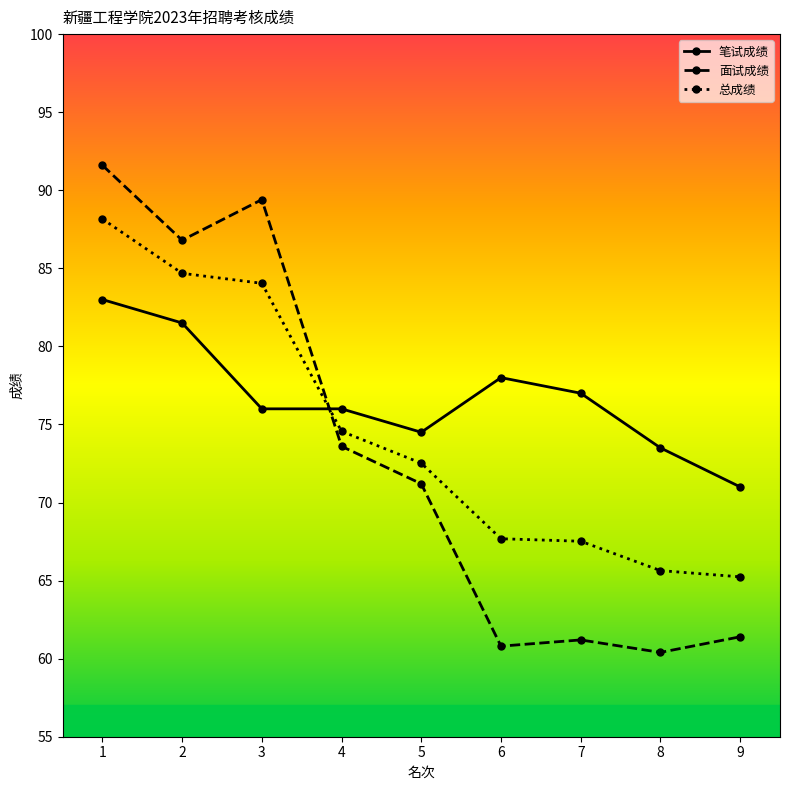

How many data points in 总成绩 are less than 72?

4